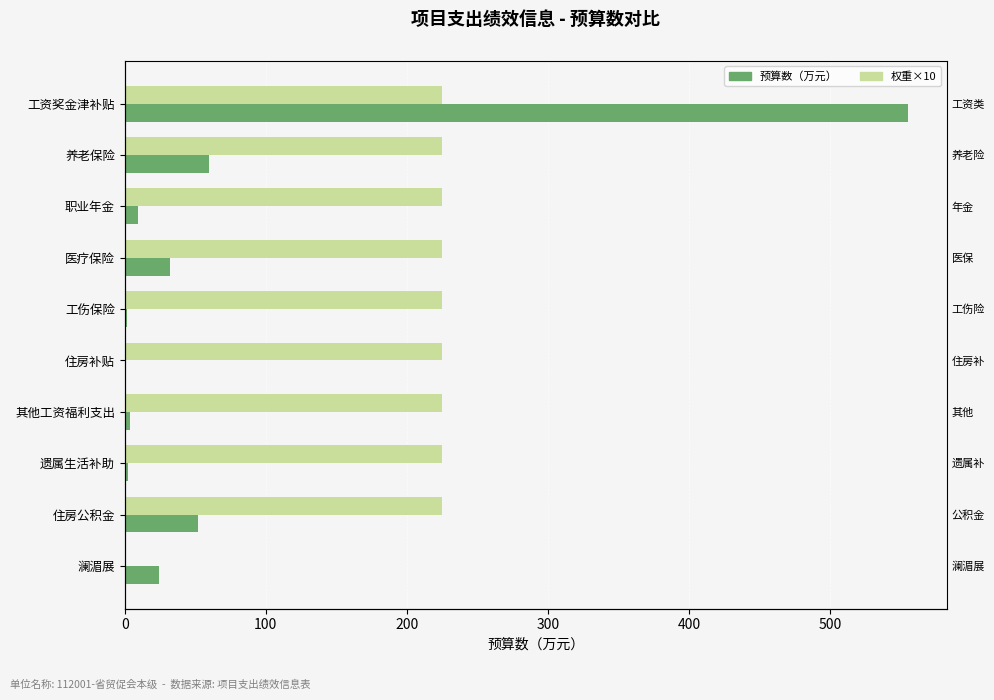

How many bars are there in each group?

2